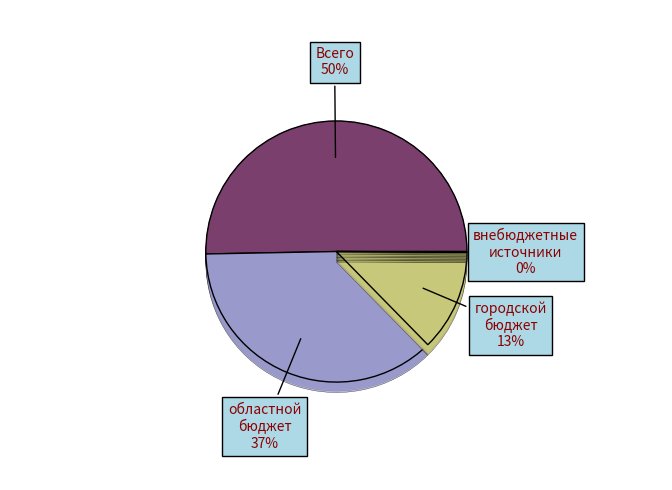

To the nearest percent, what is the combined percentage of городской бюджет and внебюджетные источники?

13%